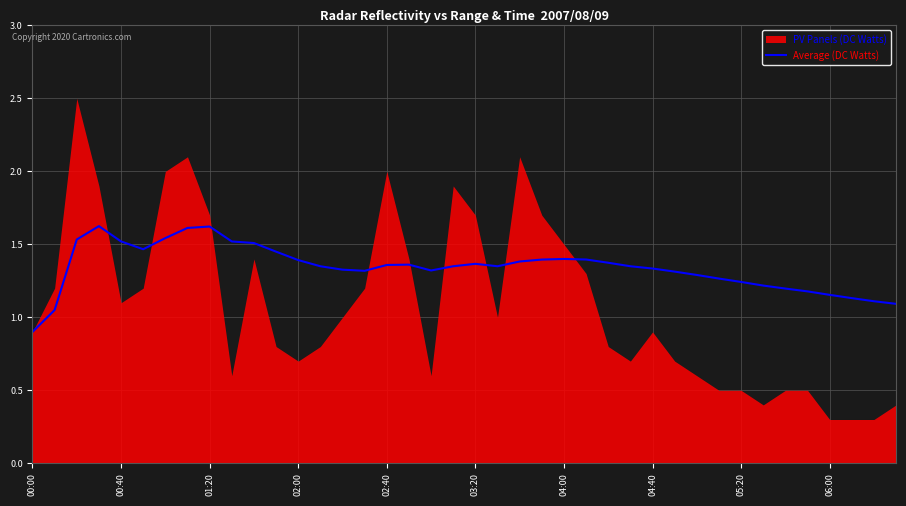

What is the lowest value of the Average (DC Watts) series?

0.9